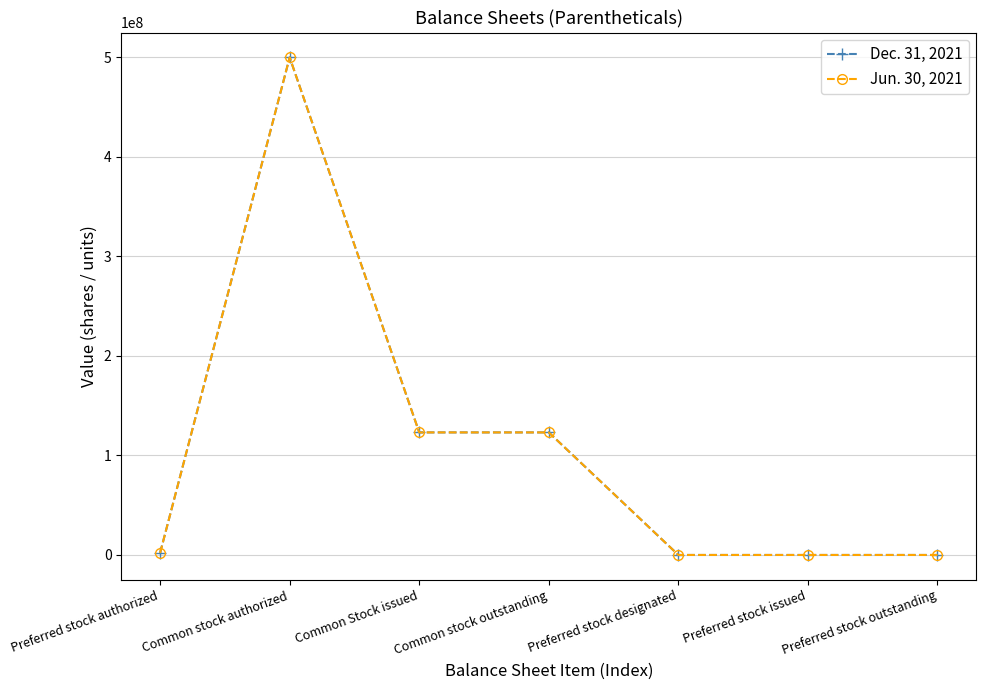

Reading right to left, transcribe all the data shown in this chart.

Dec. 31, 2021: Preferred stock outstanding=0	Preferred stock issued=0	Preferred stock designated=600	Common stock outstanding=123156941	Common Stock issued=123156941	Common stock authorized=500000000	Preferred stock authorized=2000000
Jun. 30, 2021: Preferred stock outstanding=0	Preferred stock issued=0	Preferred stock designated=600	Common stock outstanding=123156941	Common Stock issued=123156941	Common stock authorized=500000000	Preferred stock authorized=2000000